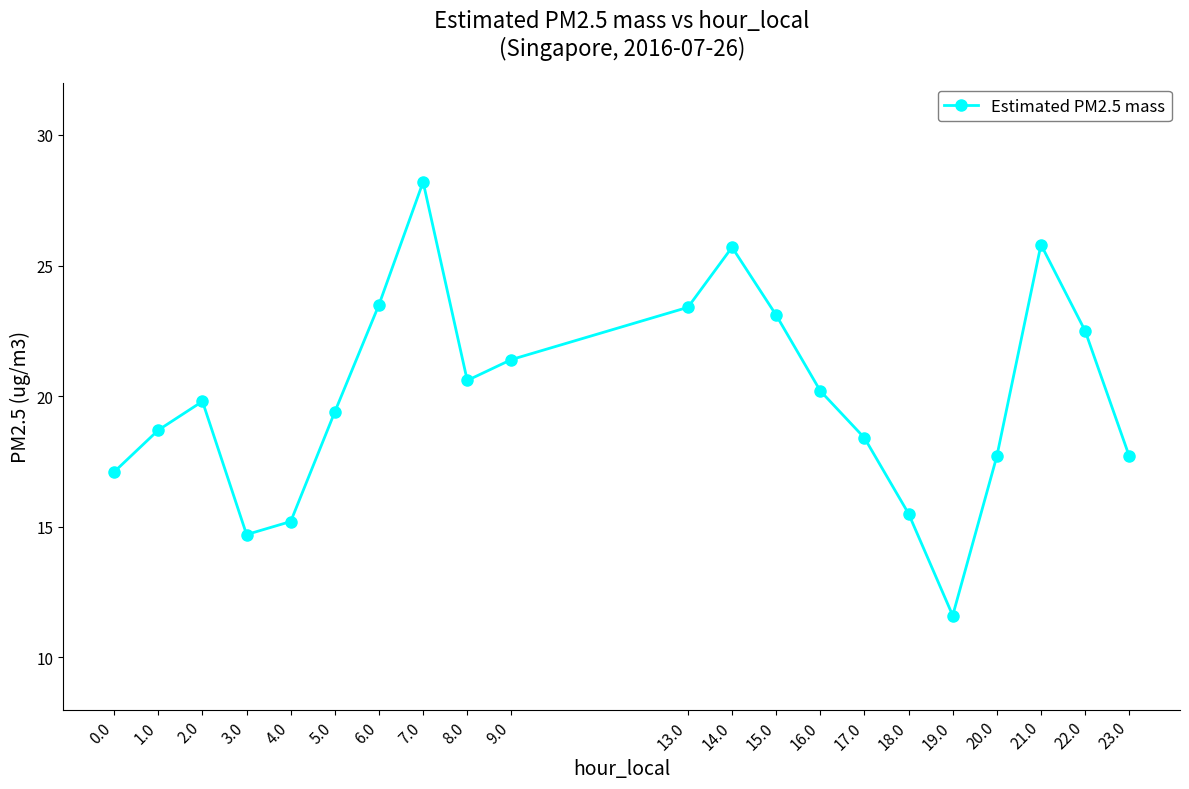

What is the sum of the values at 13.0 and 9.0?

44.8